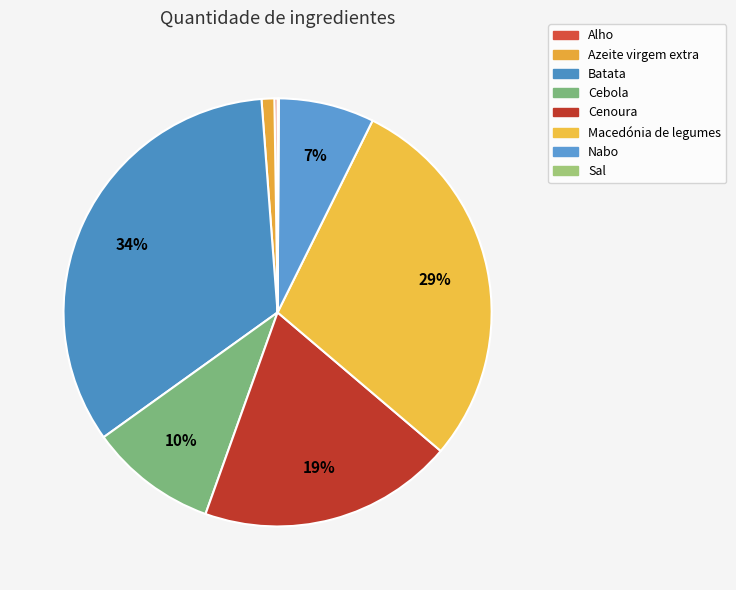

The Alho slice represents 1% of the pie. True or false?

False